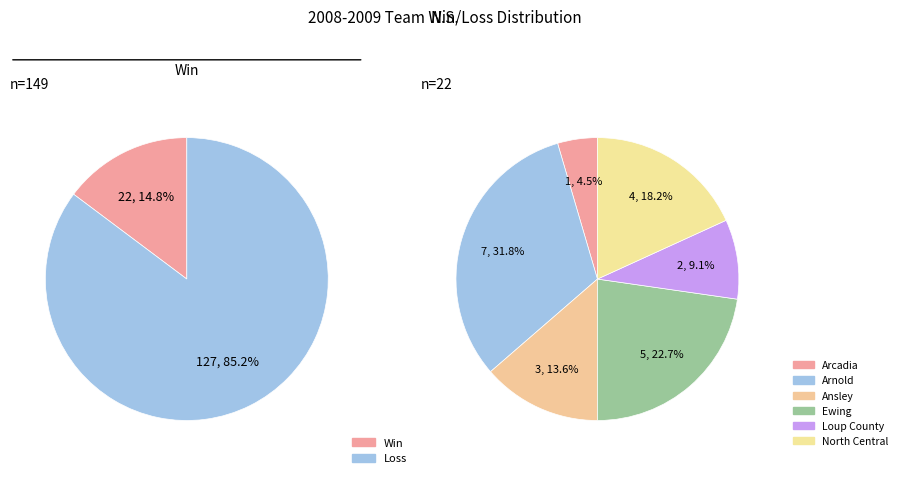

Count the number of slices in the pie.

6